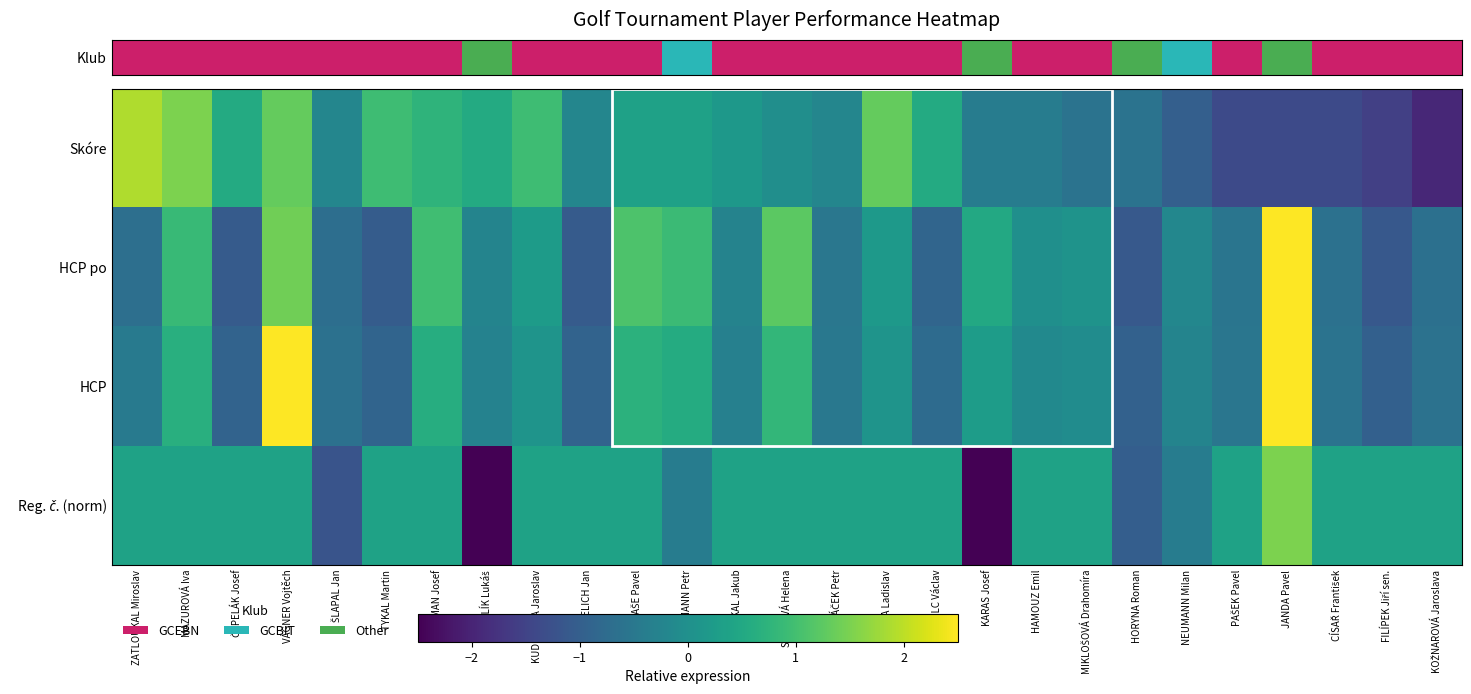

What is the total value across all series at CÍSAŘ František?

-2.2